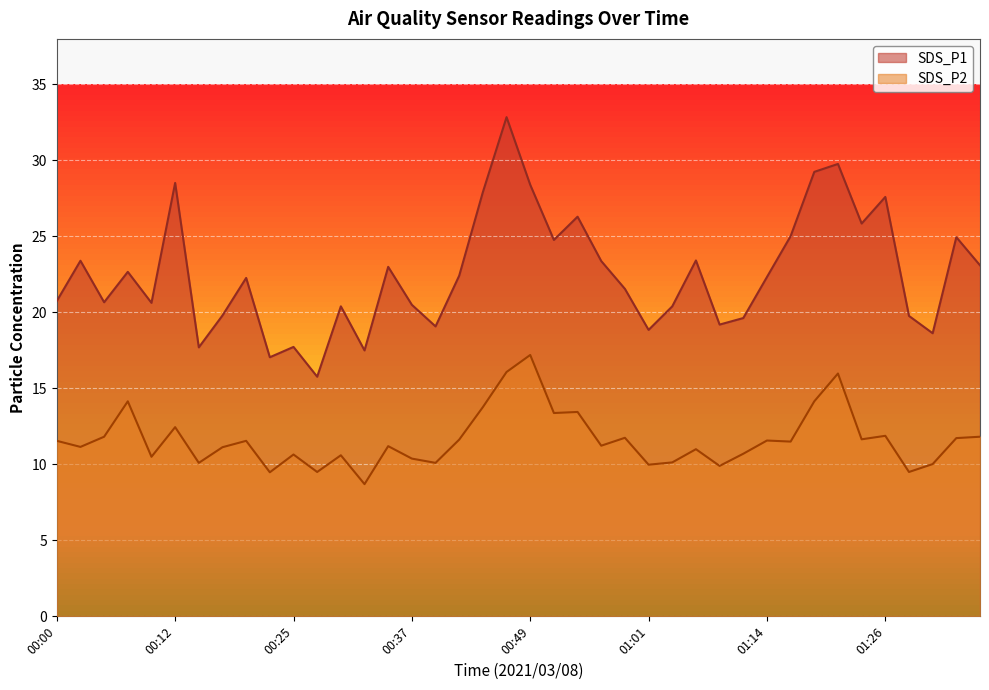

Which category has the lowest value across all series?

00:32